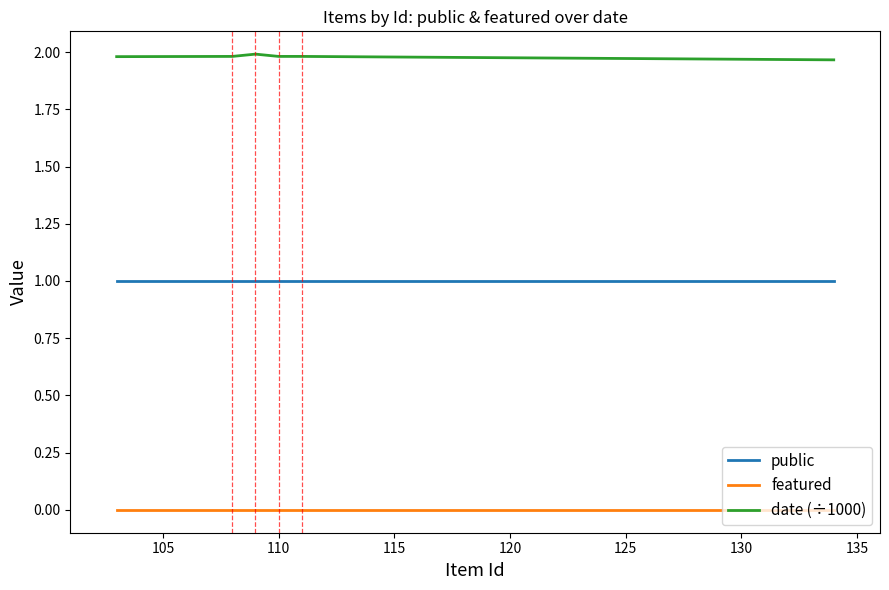

Count the date (÷1000) values in the range 1 to 2.

6